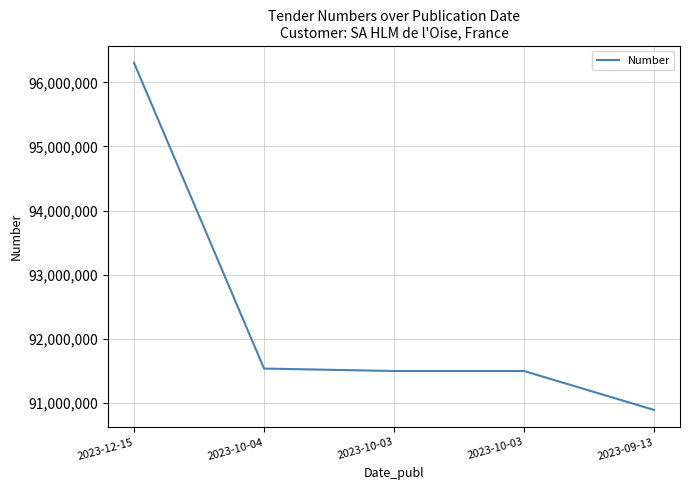

Approximately how many times larger is the value at 2023-12-15 compared to 2023-10-04?

1.1